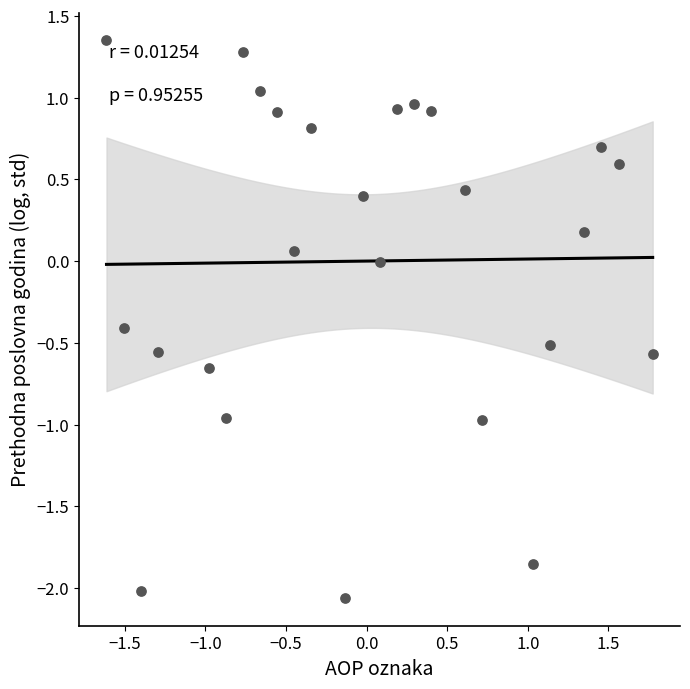

What is the range of Y values (max minus min)?

3.4